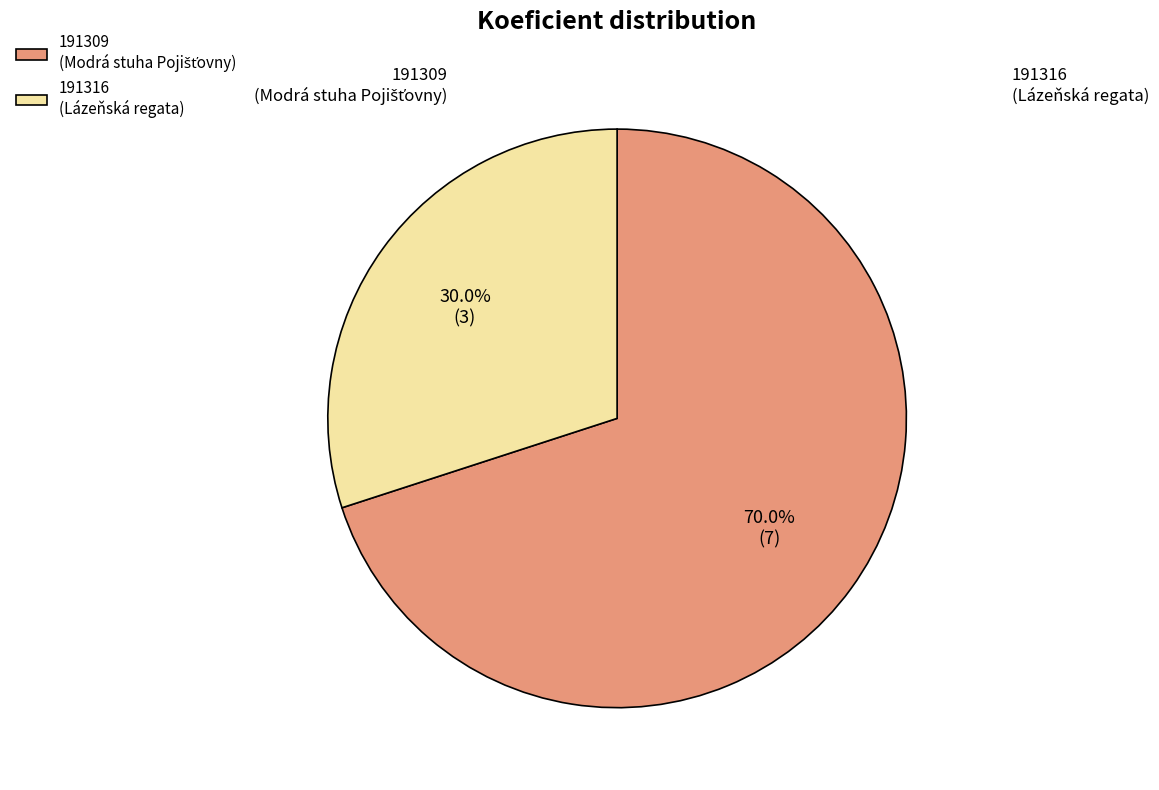

What is the smallest slice in the pie chart?

191316